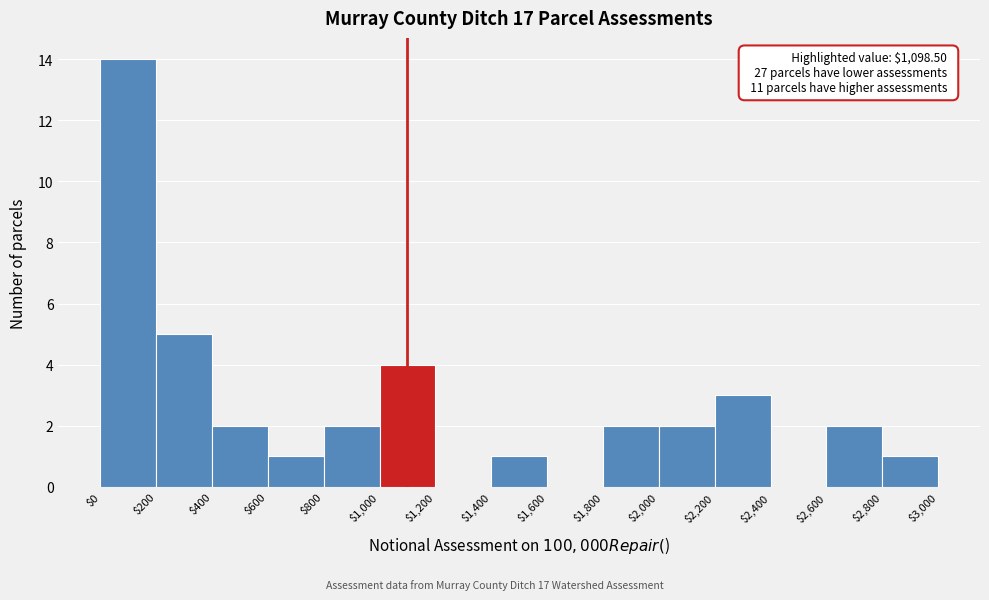

Over which range of the x-axis is the bar tallest?

$0 to $200